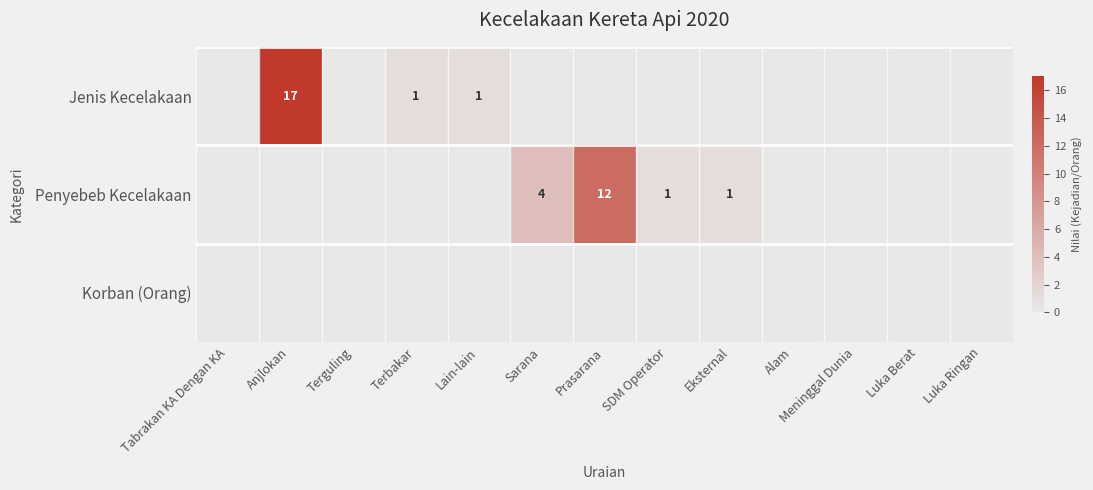

Which category has the lowest value across all series?

Tabrakan KA Dengan KA